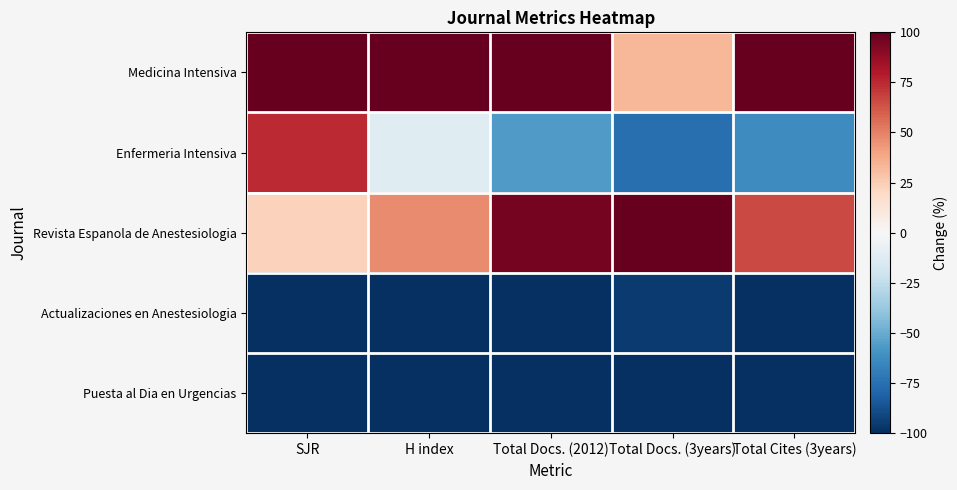

Reading left to right, extract all data points from this chart.

Medicina Intensiva: SJR=100.0	H index=100.0	Total Docs. (2012)=100.0	Total Docs. (3years)=32.8	Total Cites (3years)=100.0
Enfermeria Intensiva: SJR=74.8	H index=-11.8	Total Docs. (2012)=-56.6	Total Docs. (3years)=-75.5	Total Cites (3years)=-62.9
Revista Espanola de Anestesiologia: SJR=22.9	H index=47.1	Total Docs. (2012)=95.8	Total Docs. (3years)=100.0	Total Cites (3years)=66.3
Actualizaciones en Anestesiologia: SJR=-100.0	H index=-100.0	Total Docs. (2012)=-100.0	Total Docs. (3years)=-95.3	Total Cites (3years)=-100.0
Puesta al Dia en Urgencias: SJR=-100.0	H index=-100.0	Total Docs. (2012)=-100.0	Total Docs. (3years)=-100.0	Total Cites (3years)=-100.0